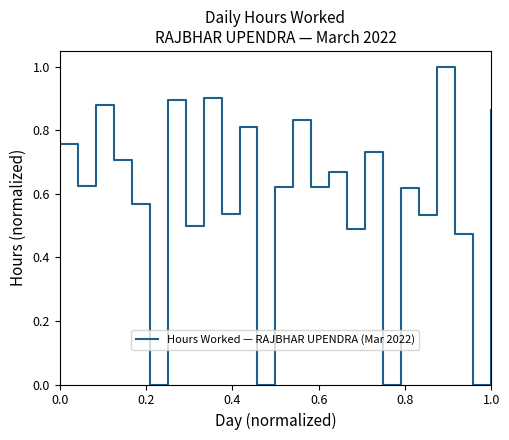

What is the difference between the maximum and minimum values?

1.0